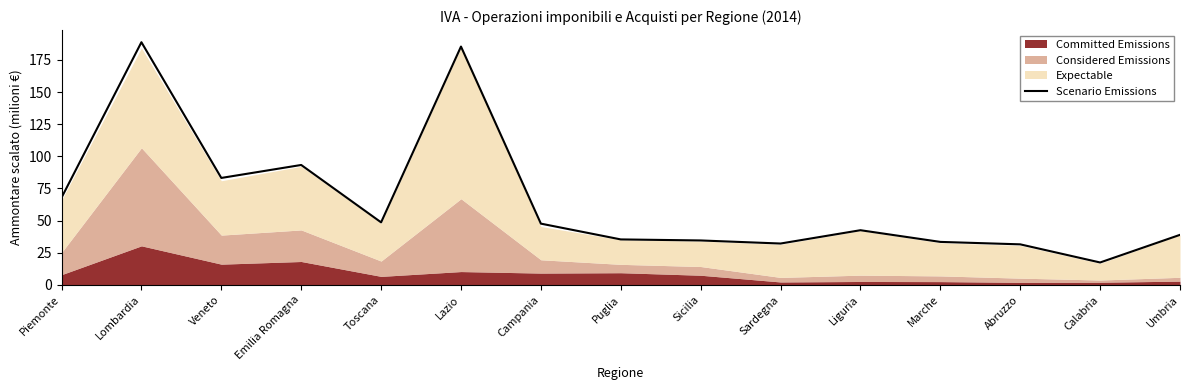

Reading left to right, what are all the values shown in this chart?

Piemonte=67.8	Lombardia=188.8	Veneto=83.2	Emilia Romagna=93.3	Toscana=48.6	Lazio=185.4	Campania=47.6	Puglia=35.3	Sicilia=34.5	Sardegna=32.1	Liguria=42.5	Marche=33.4	Abruzzo=31.5	Calabria=17.4	Umbria=38.9